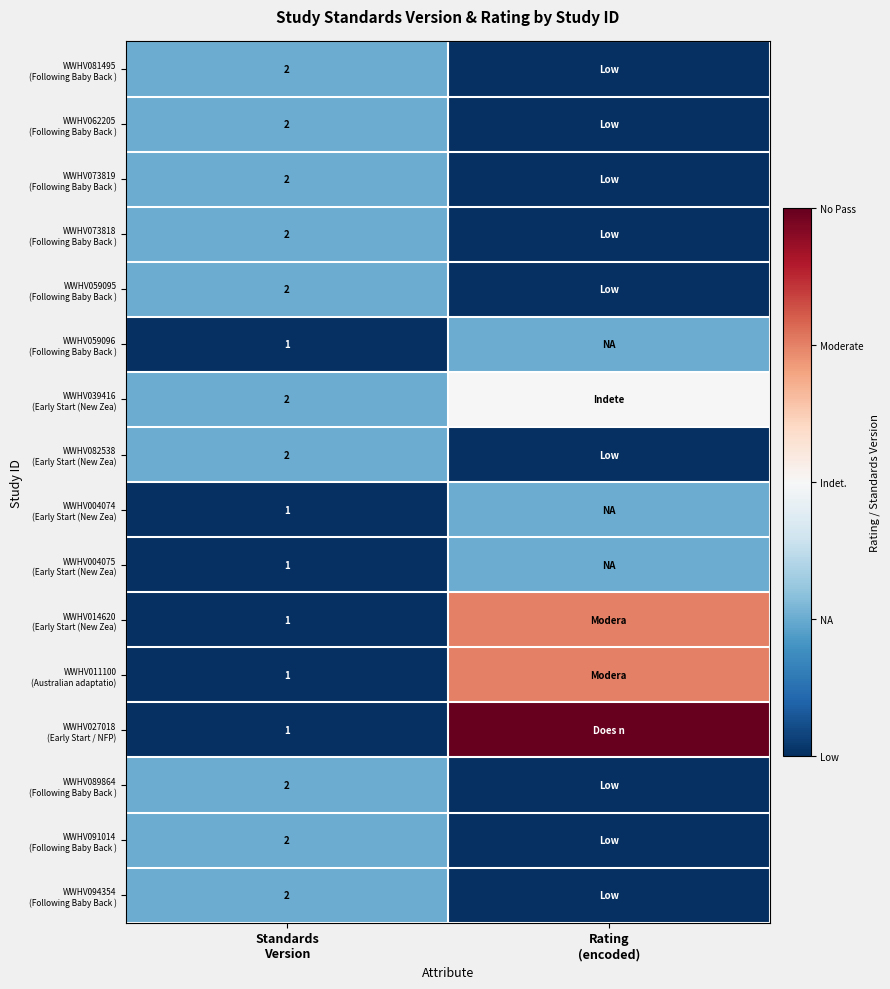

At which category is the sum across all series the highest?

Rating
(encoded)